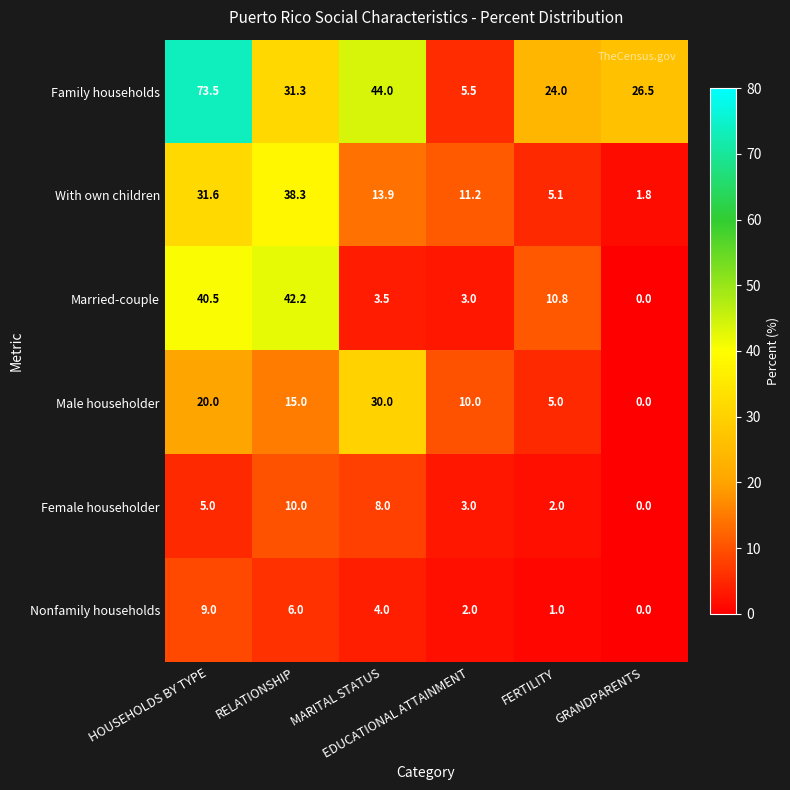

What is the average value of the Nonfamily households series?

3.7